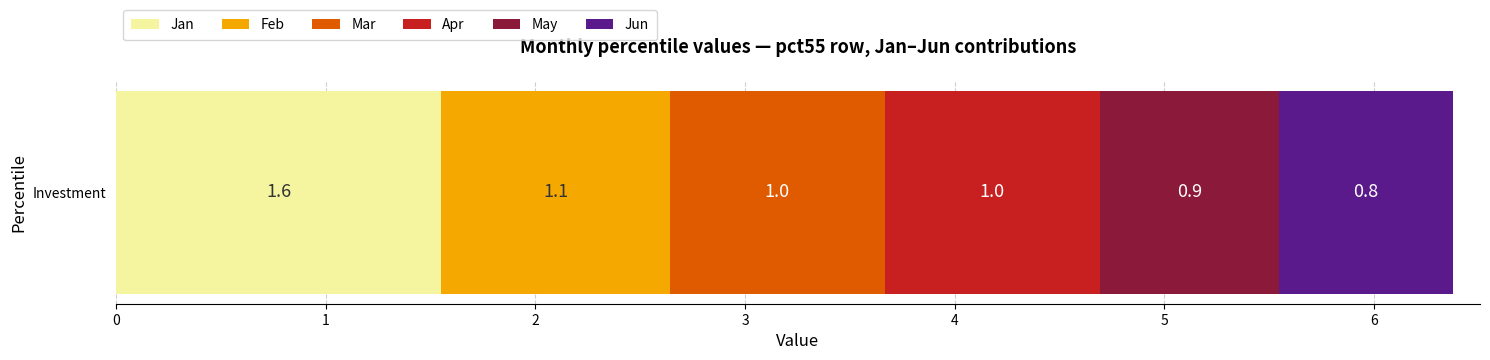

What is the maximum value for Jan?

1.6